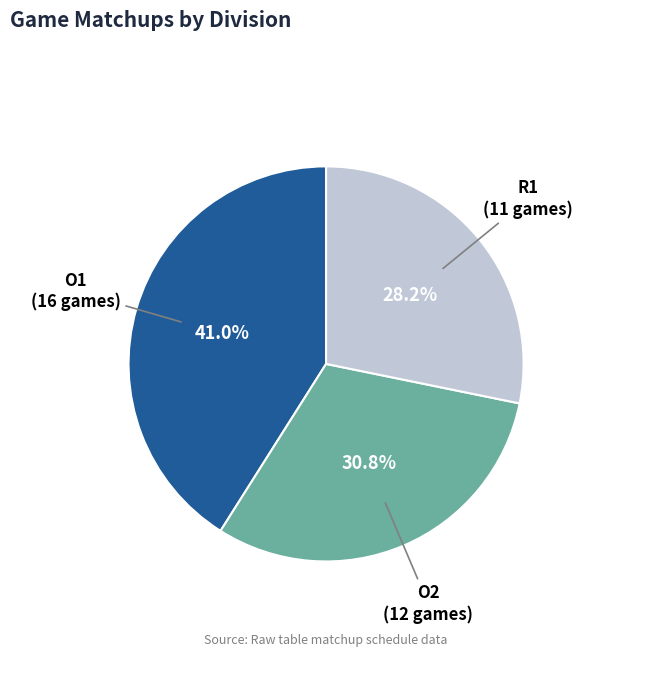

Is there any slice that represents more than half of the pie?

No